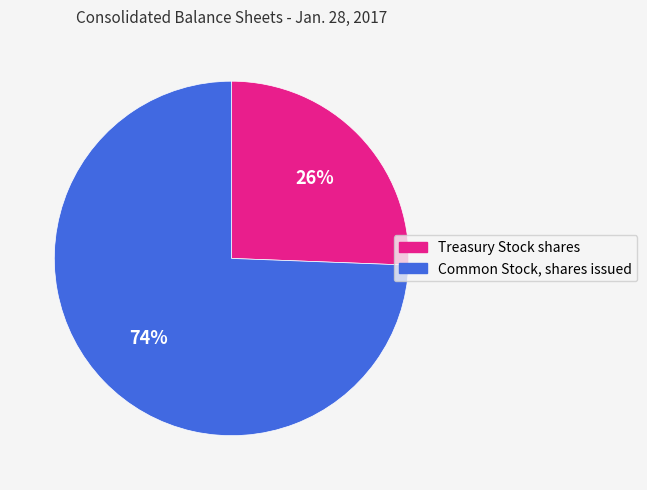

How many slices are in this pie chart?

2